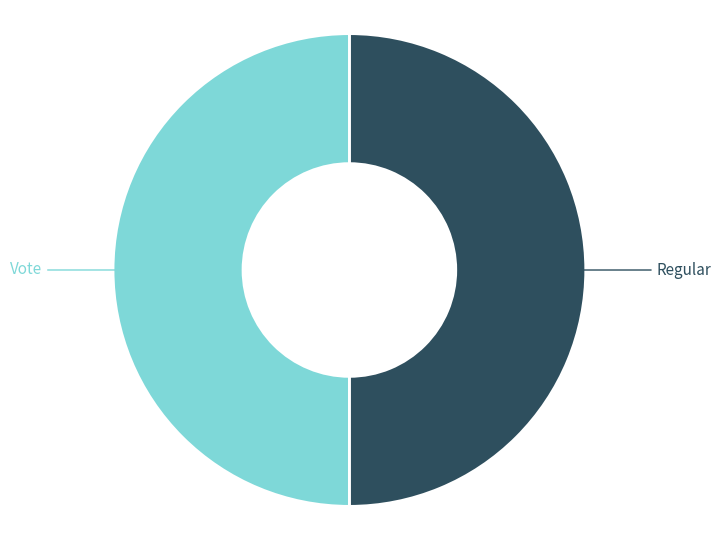

Combined, do Vote and Regular account for over 50%?

Yes